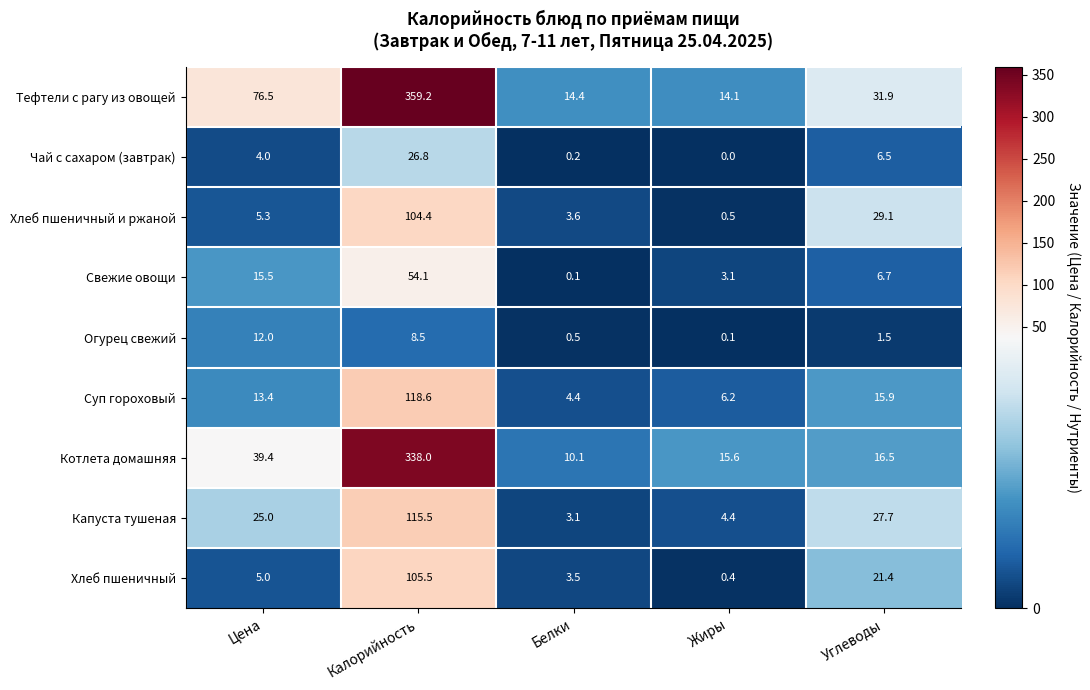

What is the sum of the Чай с сахаром (завтрак) values at Углеводы and Цена?

10.5